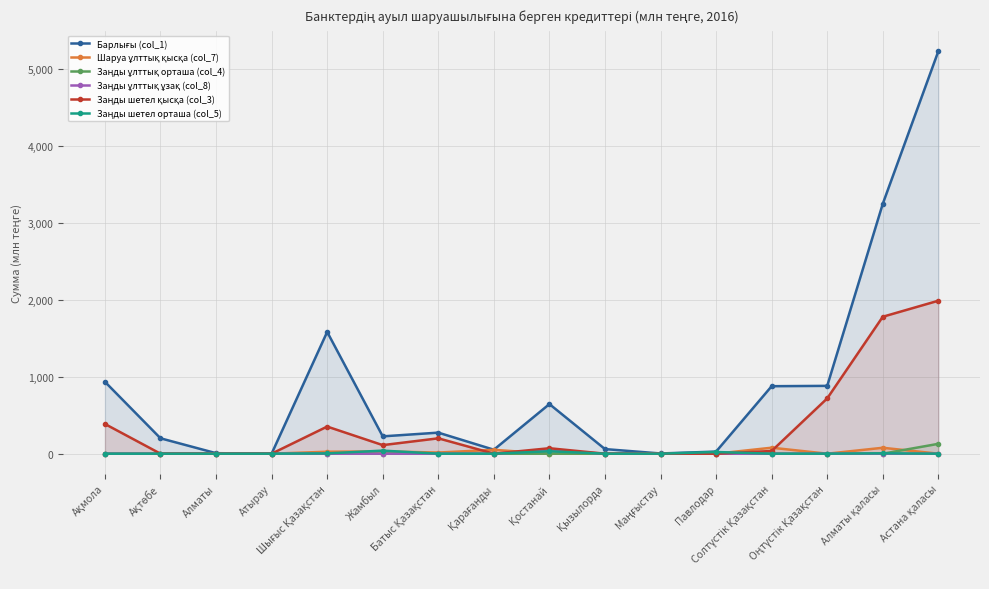

Where is Шаруа ұлттық қысқа (col_7) nearest to the value 39?

Жамбыл